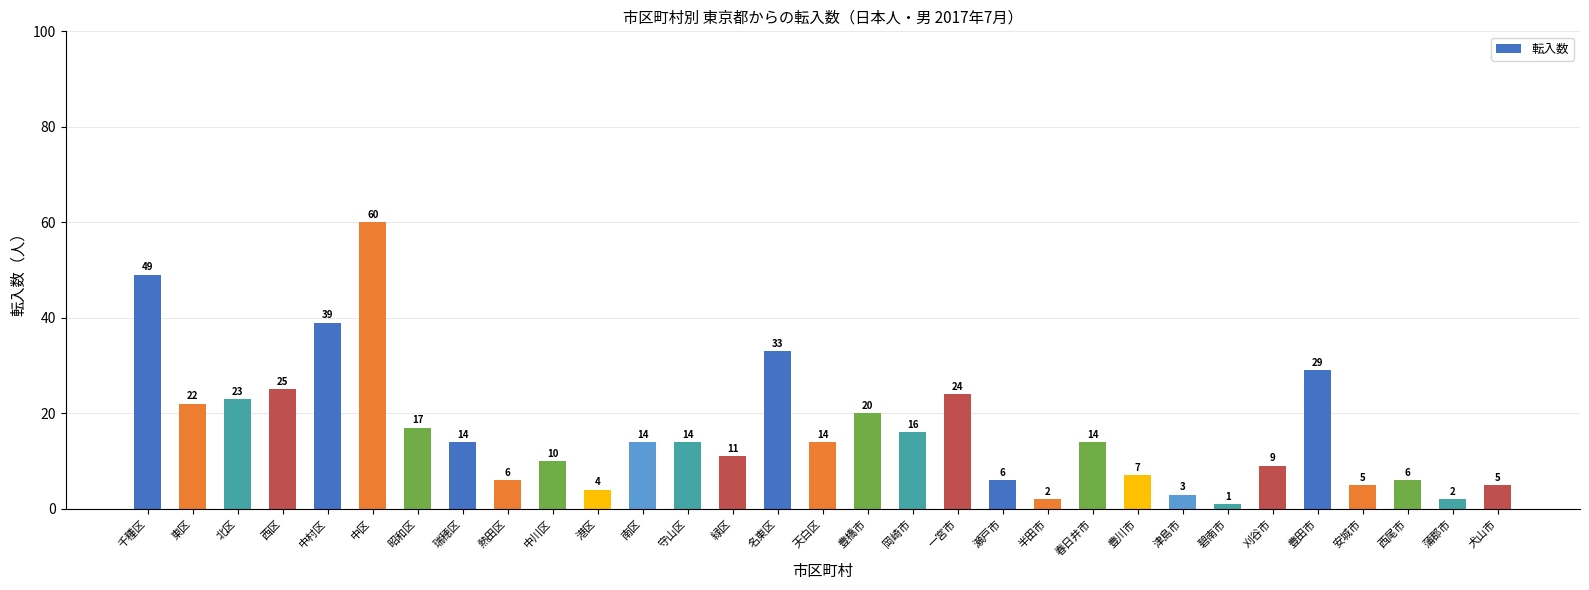

Between 豊川市 and 半田市, which is larger?

豊川市